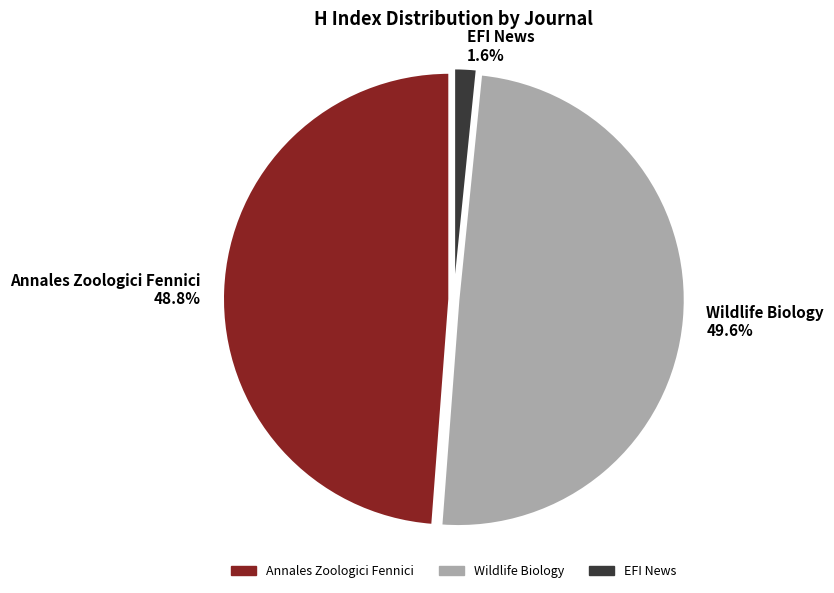

What percentage is the Wildlife Biology slice, to the nearest percent?

50%